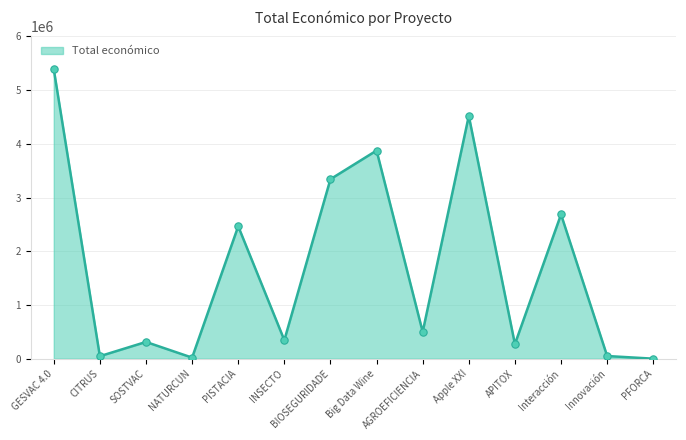

Which has a higher value, GESVAC 4.0 or PFORCA?

GESVAC 4.0